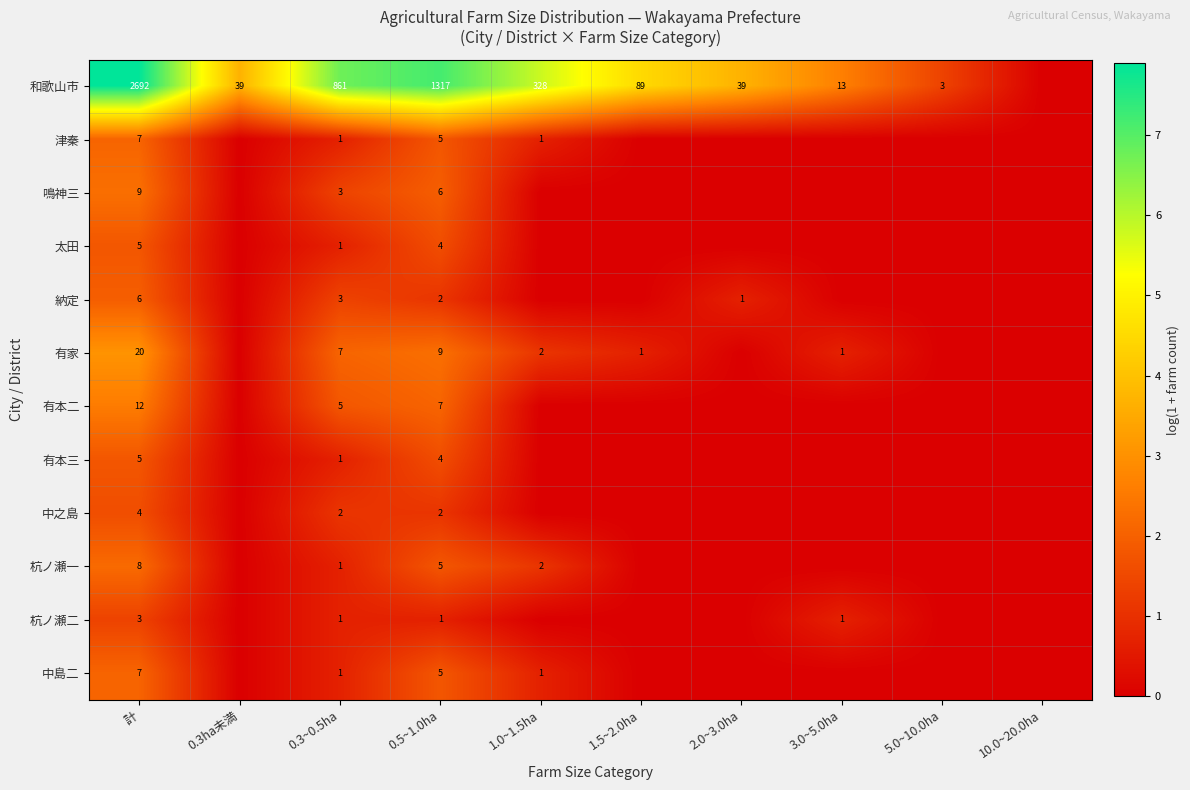

What is the total value across all series at 0.5~1.0ha?

1367